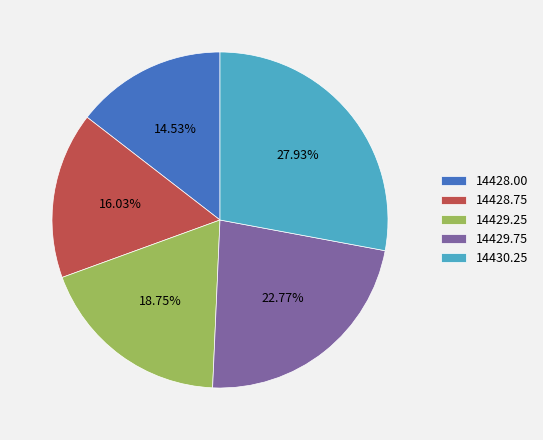

Rank the categories by value from lowest to highest.

14428.00, 14428.75, 14429.25, 14429.75, 14430.25